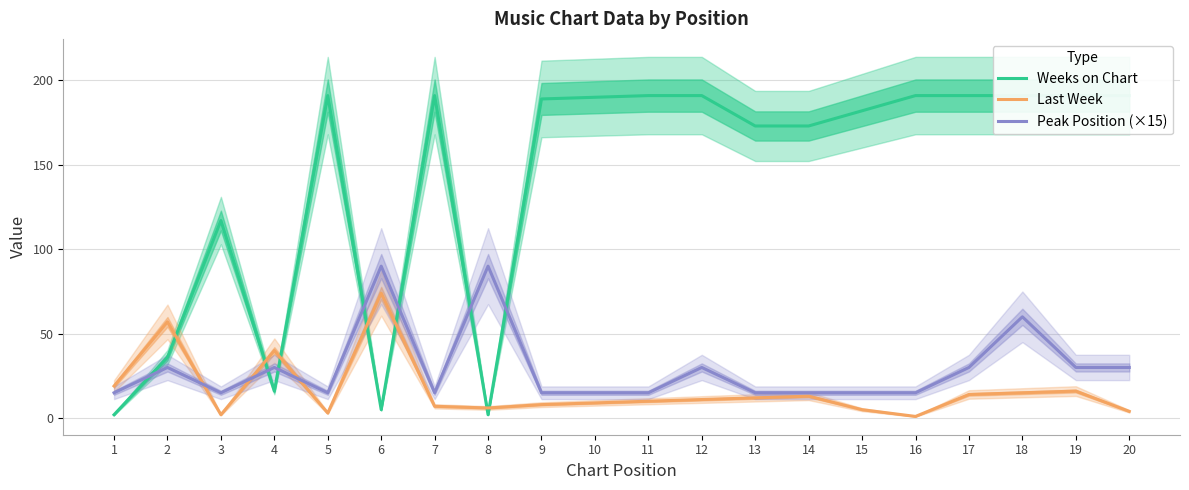

What is the sum of the Last Week values at 9 and 3?

10